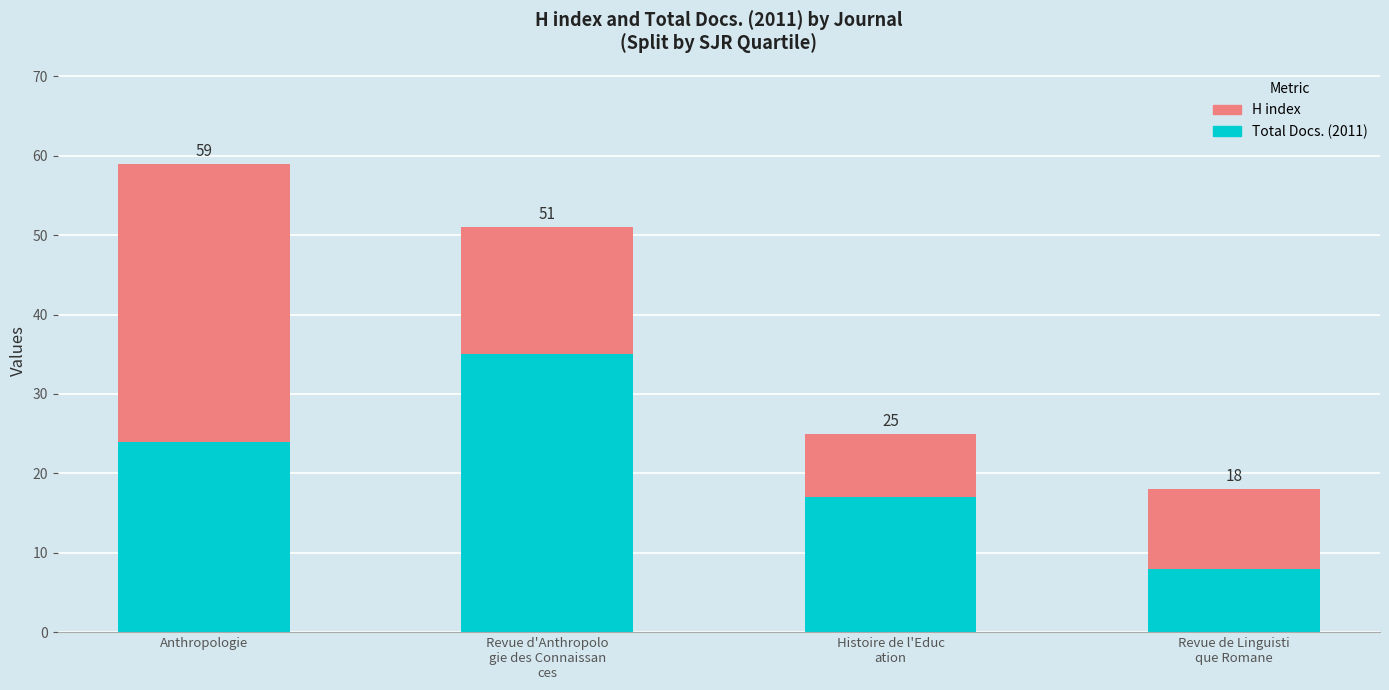

What are all the series names shown in the legend?

H index, Total Docs. (2011)